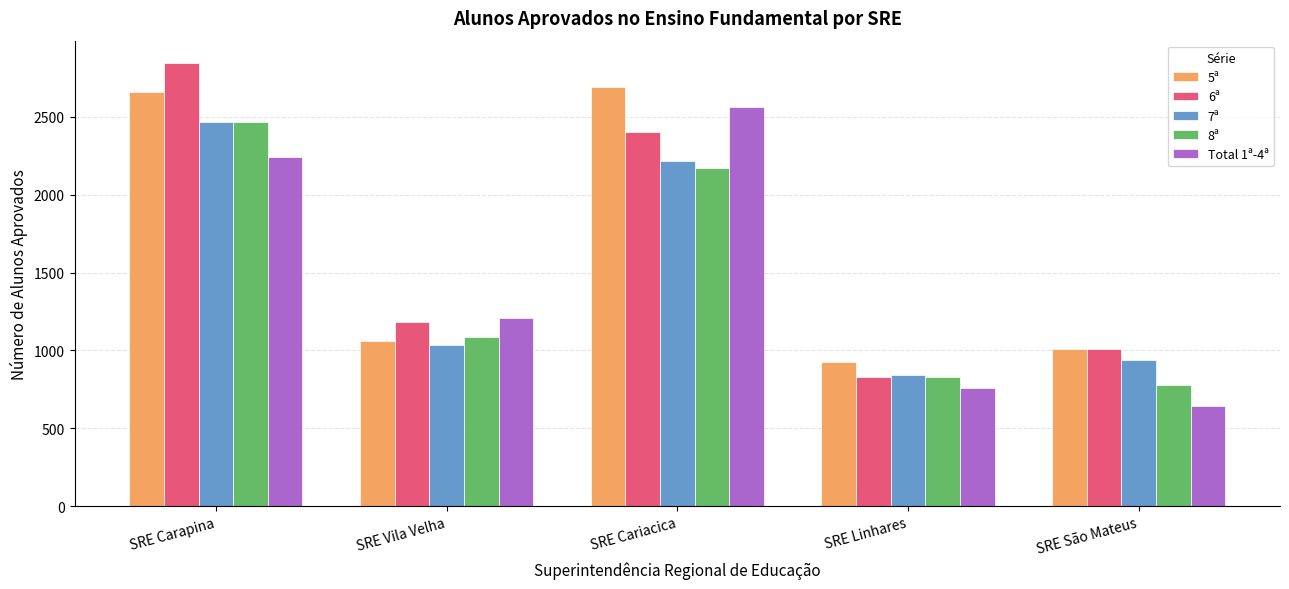

Is it true that 5ª equals 2695 at SRE Cariacica?

True